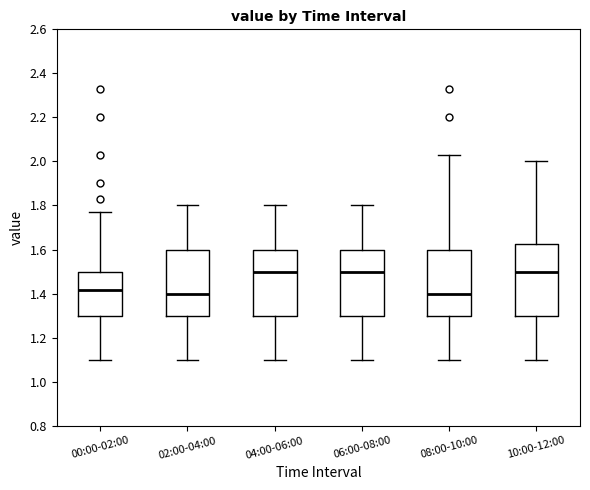

Comparing the boxes themselves (not the whiskers), which one is the tallest?

10:00-12:00